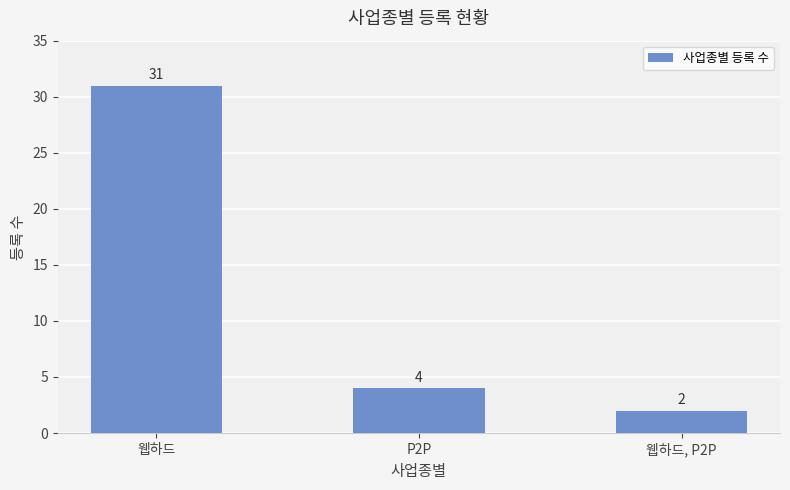

Reading right to left, list all the values displayed in this chart.

웹하드, P2P=2	P2P=4	웹하드=31